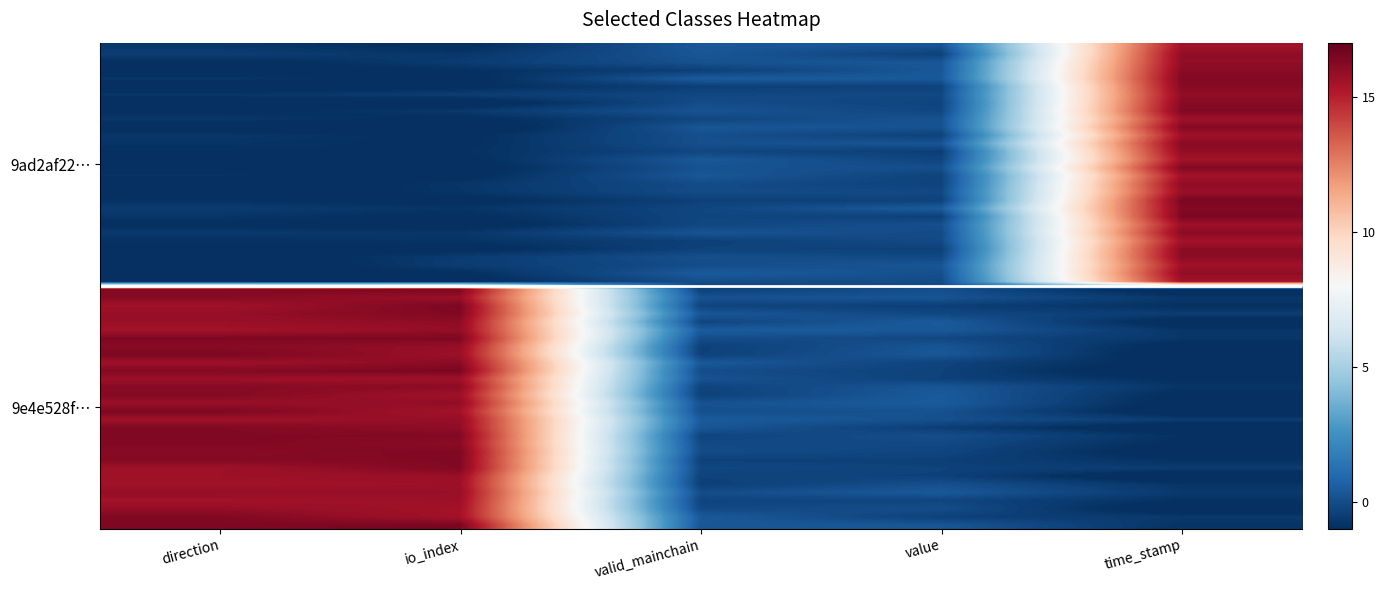

Reading left to right, what are all the values shown in this chart?

9ad2af22d2b5655381f3e77e322be635ee13c38: -0.8	-0.5	-0.2	-0.1	16.0
9e4e528f7258e7a3e8dfd403030c331ac58675b: -0.9	-1.1	-0.4	-0.4	16.5